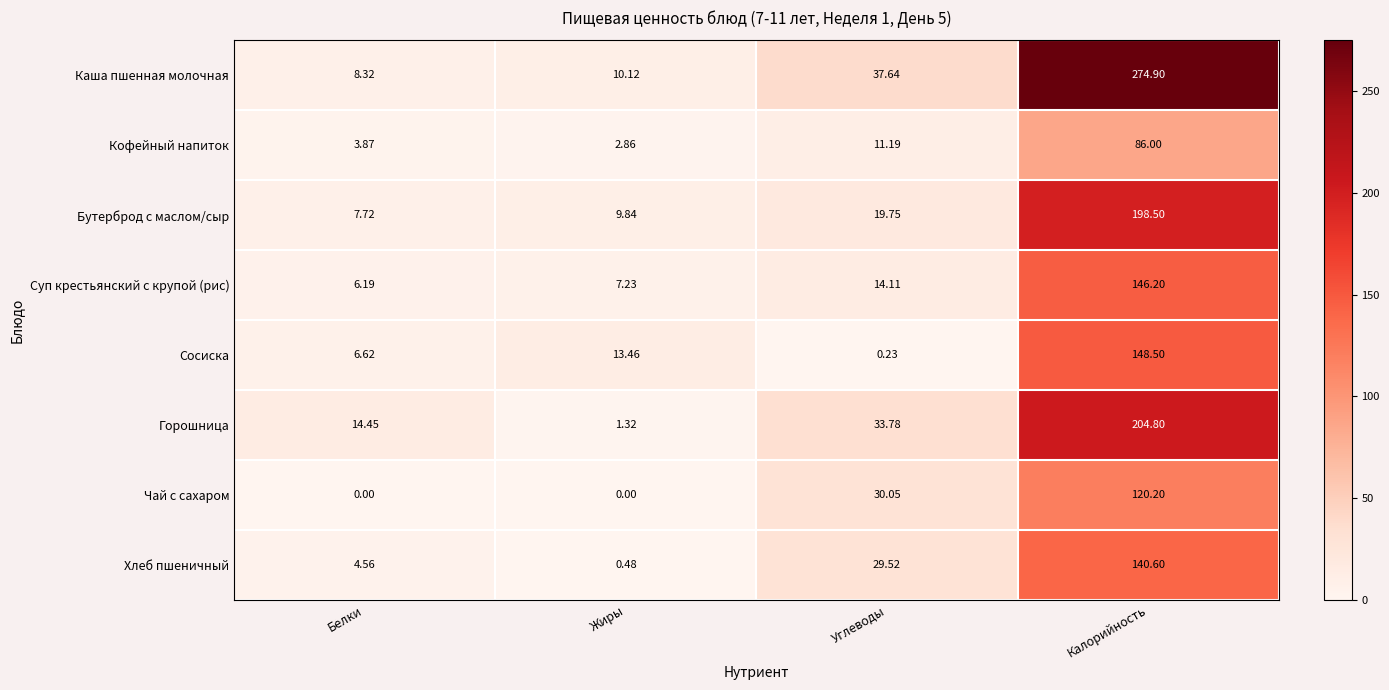

At Жиры, list the series in order from smallest to largest.

Чай с сахаром, Хлеб пшеничный, Горошница, Кофейный напиток, Суп крестьянский с крупой (рис), Бутерброд с маслом/сыр, Каша пшенная молочная, Сосиска